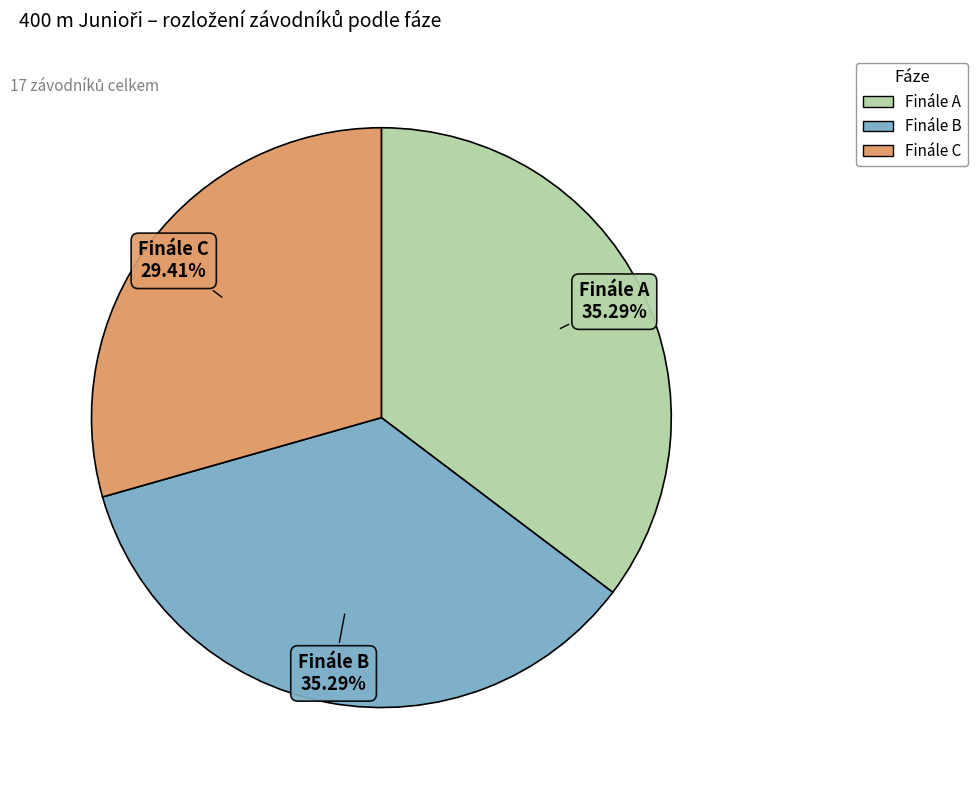

The Finále A slice represents 22% of the pie. True or false?

False